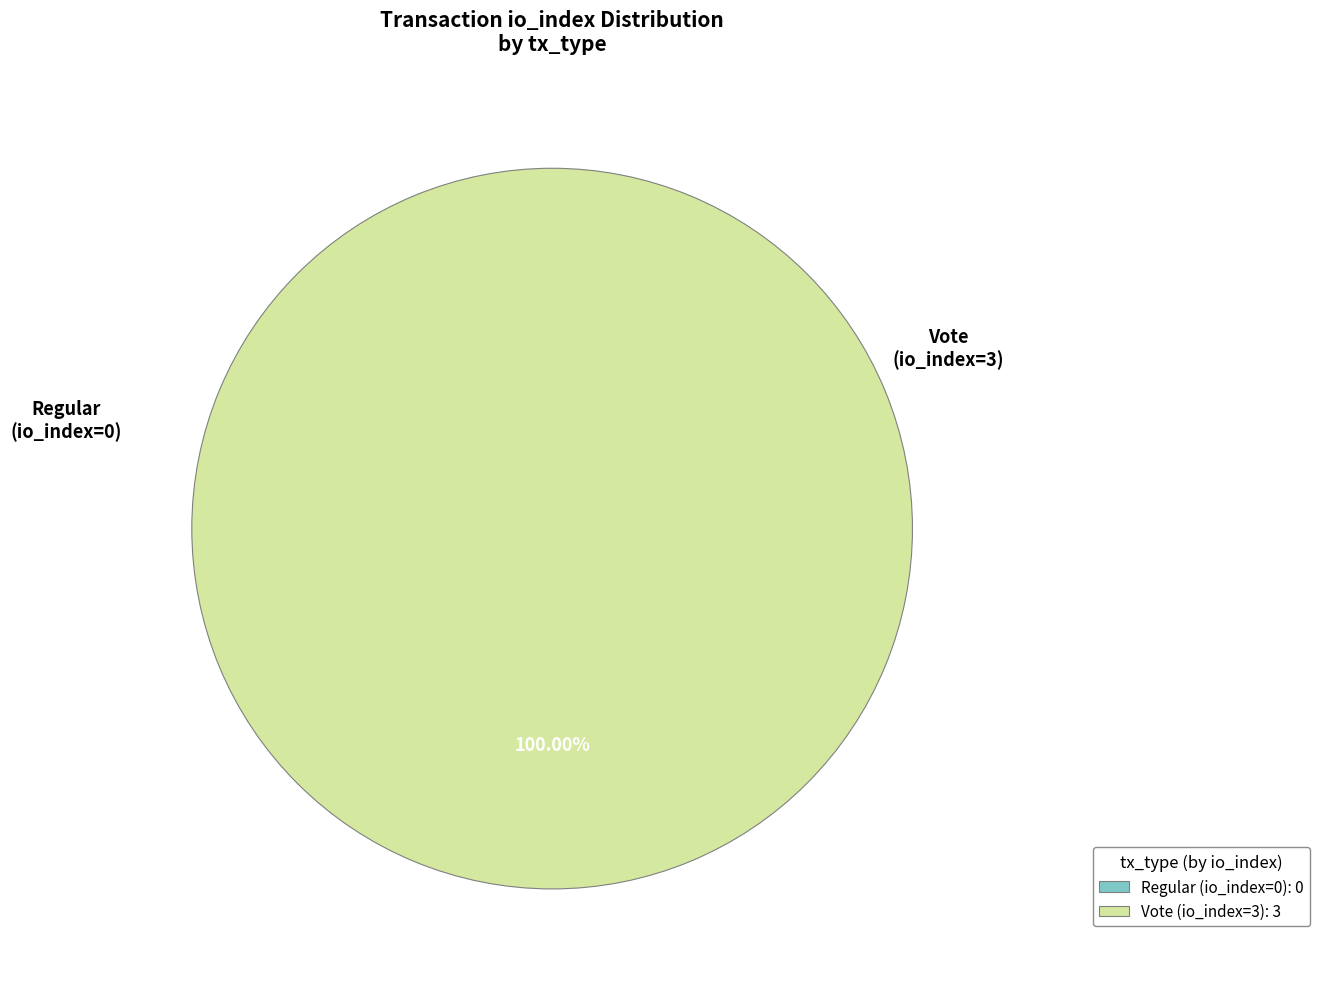

How much of the chart is everything except Regular (io_index=0)?

100.0%